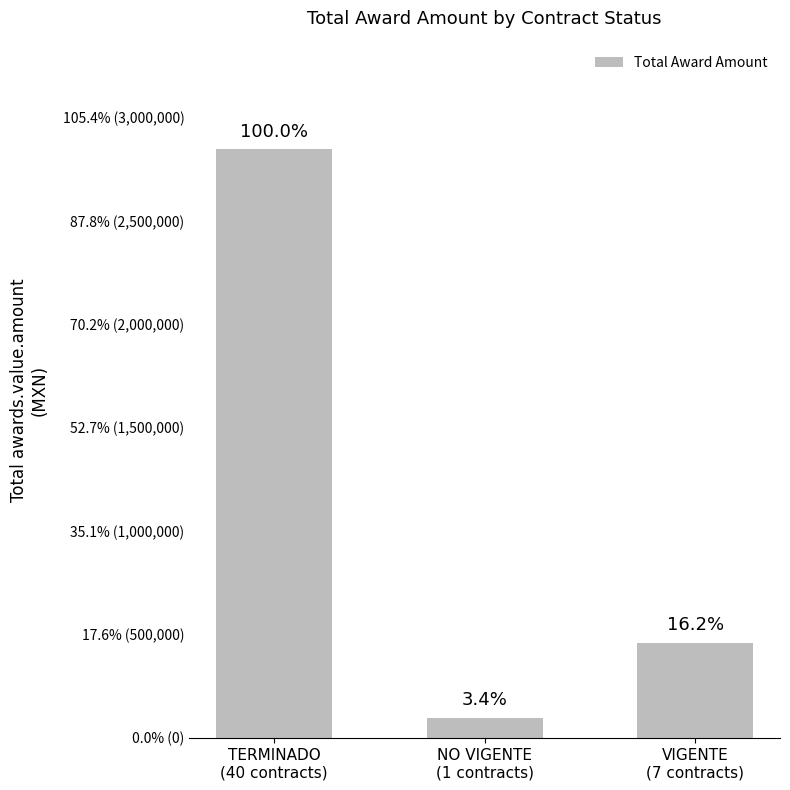

What position from the left is NO VIGENTE
(1 contracts)?

2